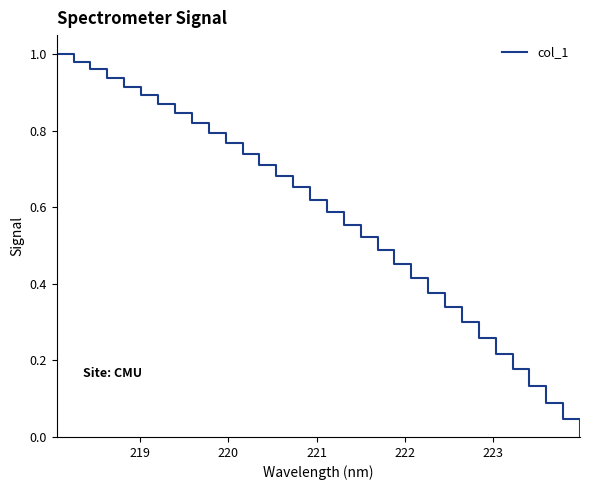

Does the chart display data point markers on the line(s)?

No